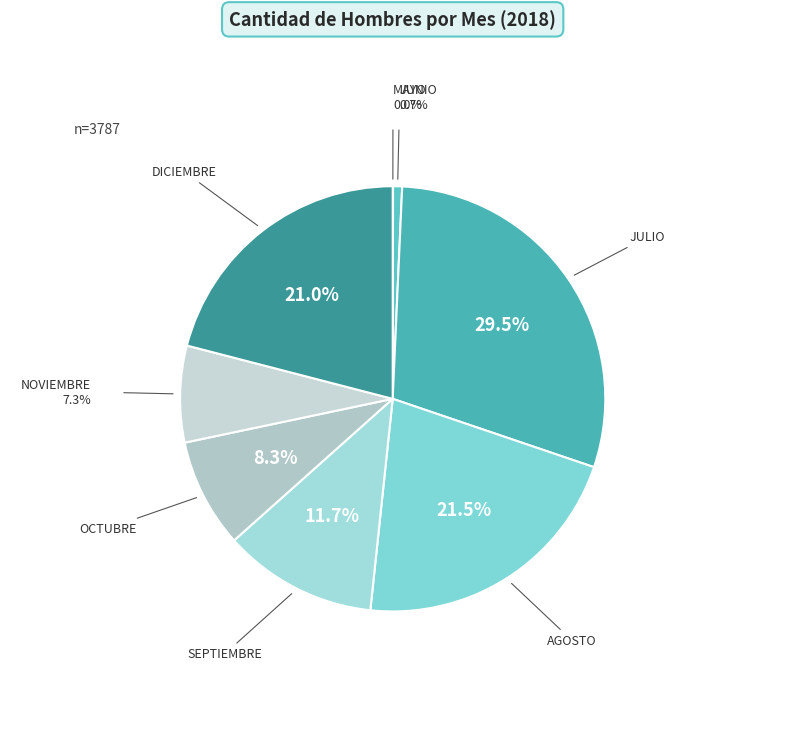

Approximately how many times larger is the value at SEPTIEMBRE compared to JUNIO?

17.1